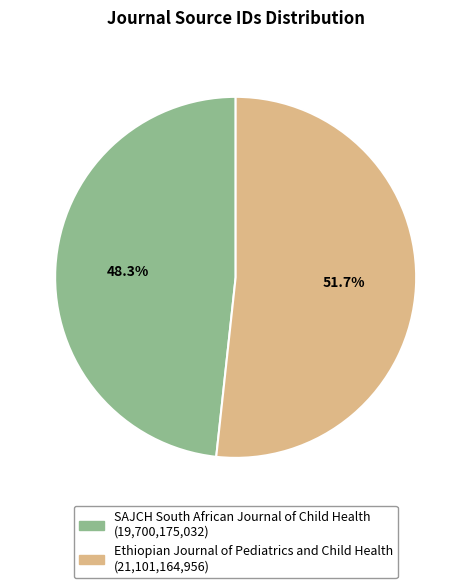

What is the ratio of the value at SAJCH South African Journal of Child Health to the value at Ethiopian Journal of Pediatrics and Child Health?

0.9